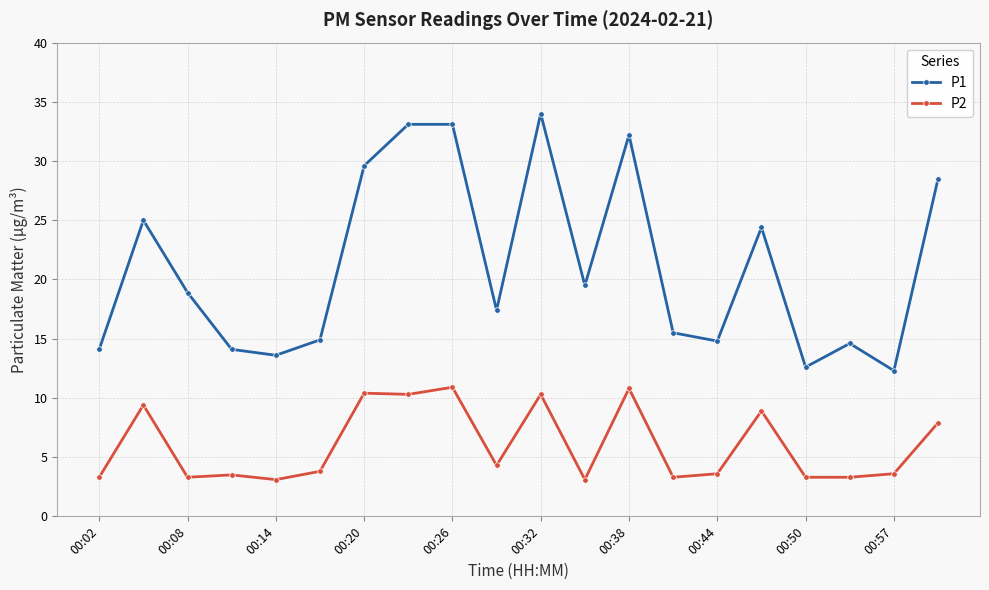

What is the highest value of the P1 series?

34.0